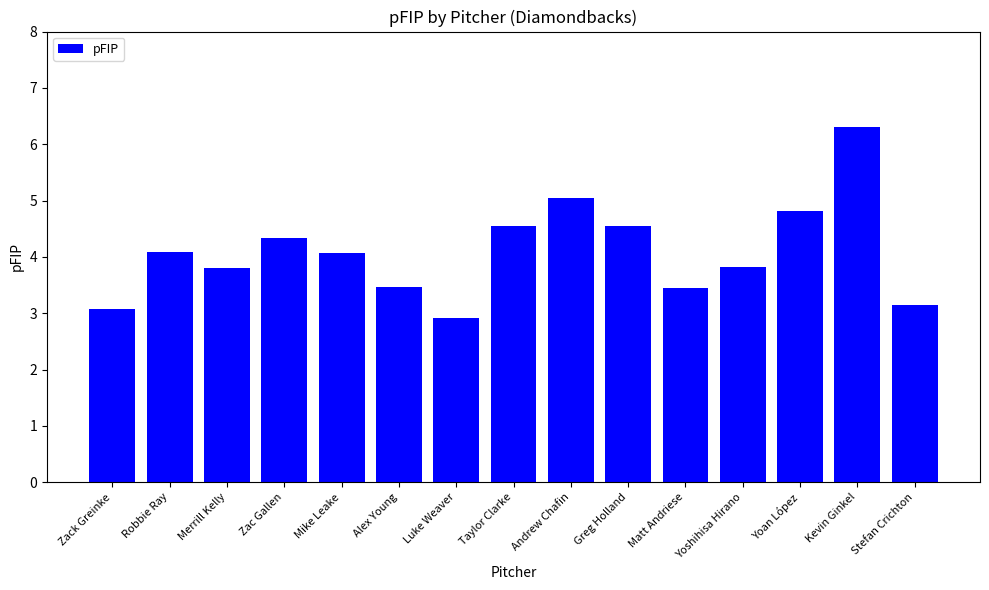

The chart shows a value of 3.8 at Yoshihisa Hirano. True or false?

True